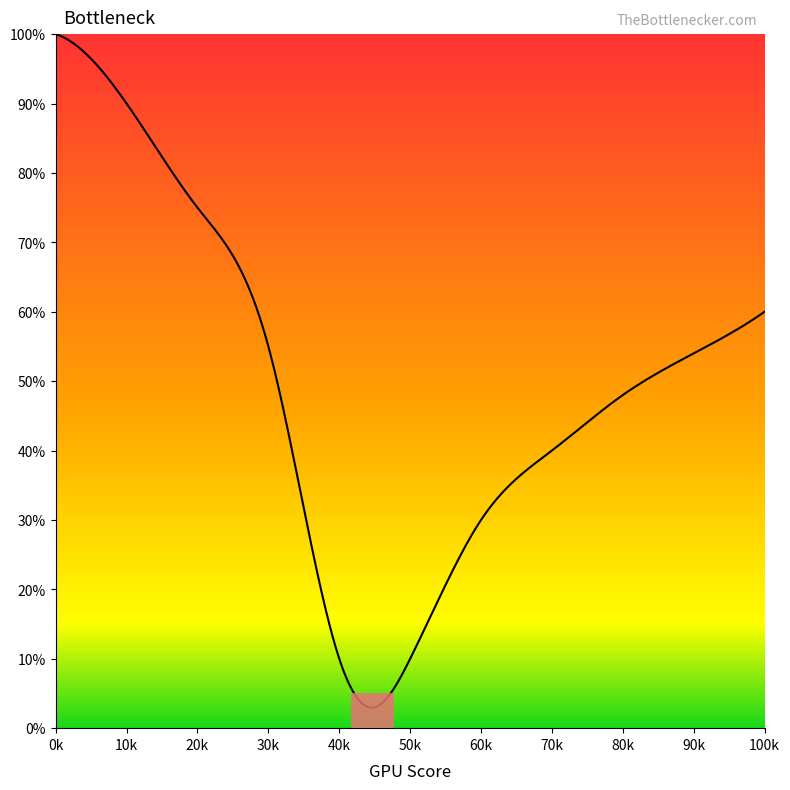

What is the maximum value shown in the chart?

100.0